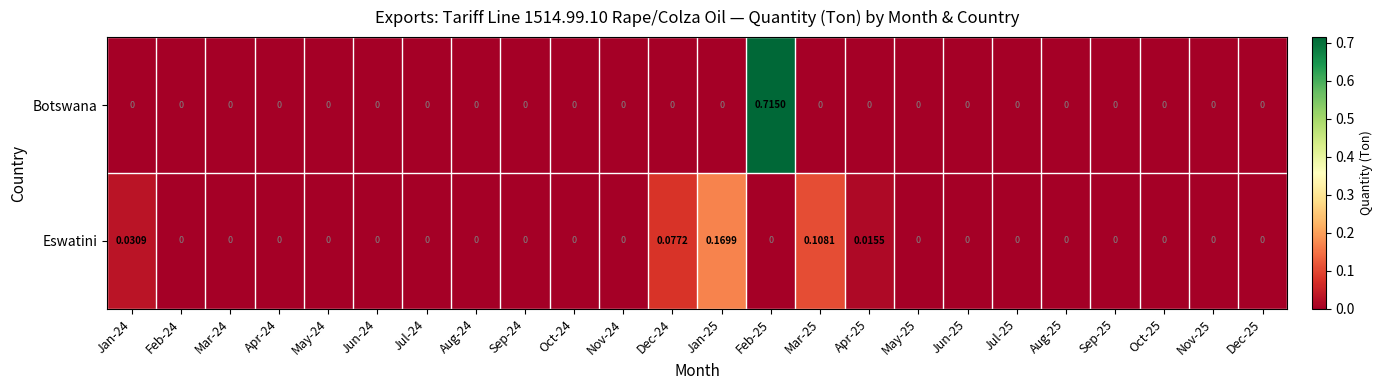

Count the number of categories in the chart.

24